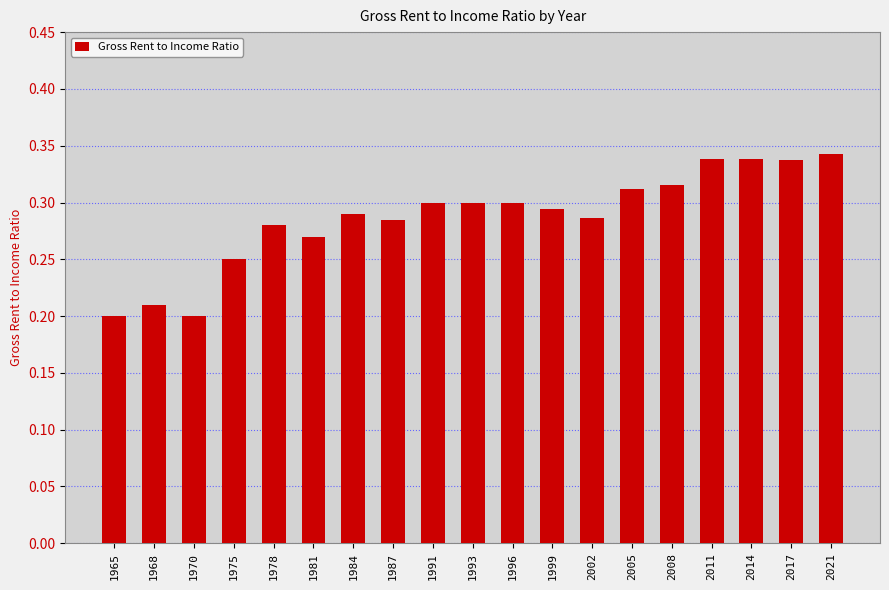

The chart shows a value of 0.5 at 1996. True or false?

False